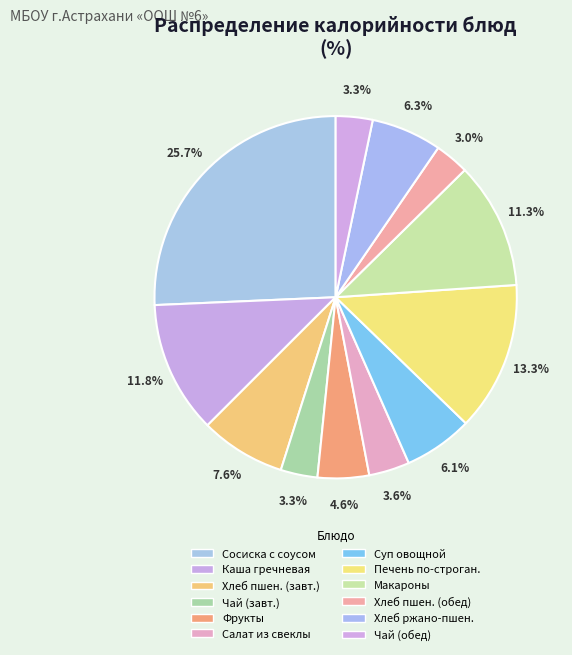

Count the number of slices in the pie.

12